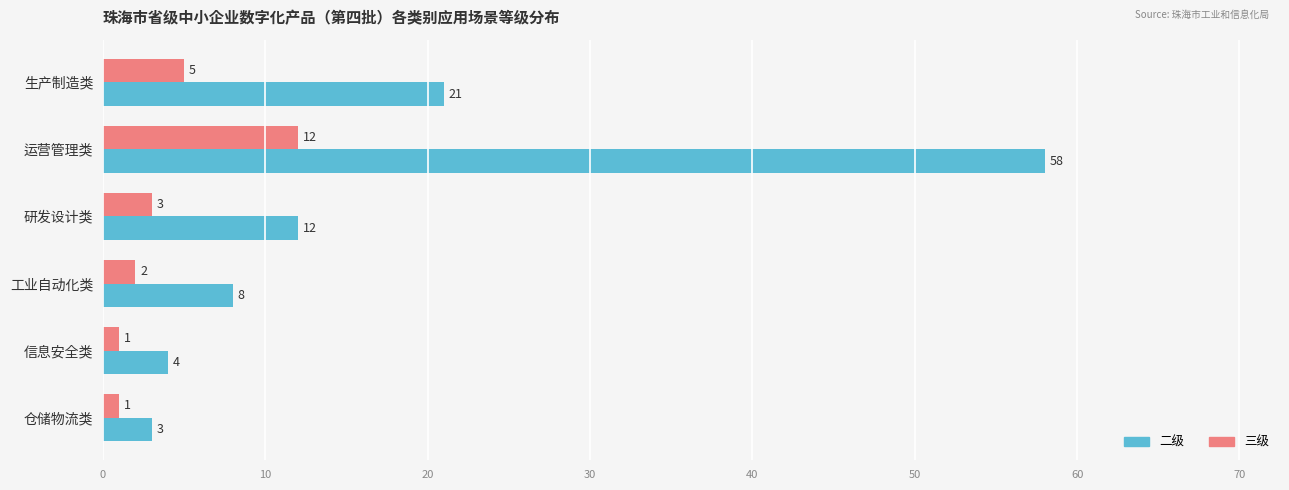

Rank the series by their average value, from lowest to highest.

三级, 二级